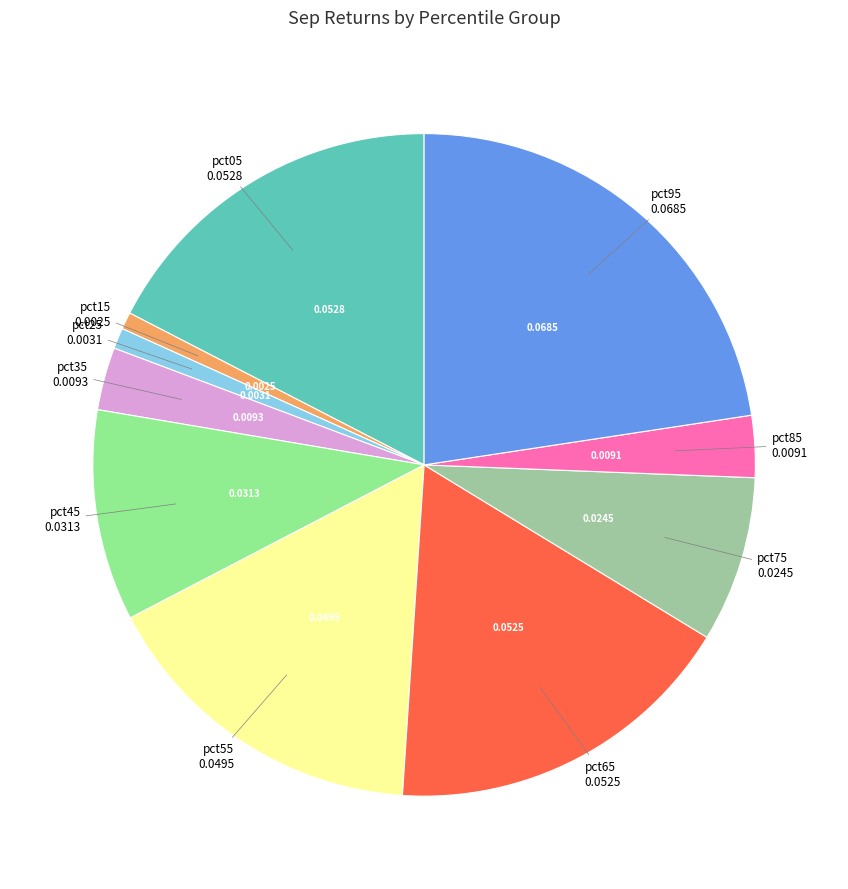

Is there a majority slice in this chart?

No